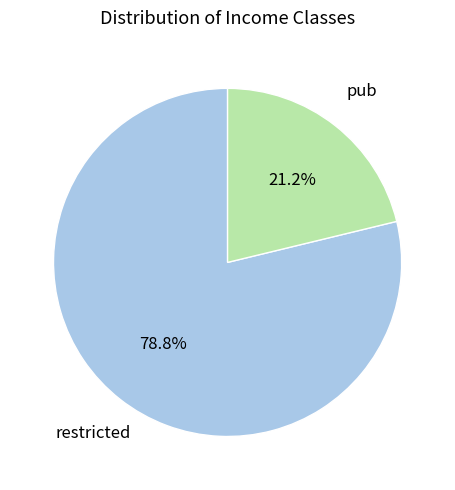

Is it true that restricted is 79% of the pie?

True